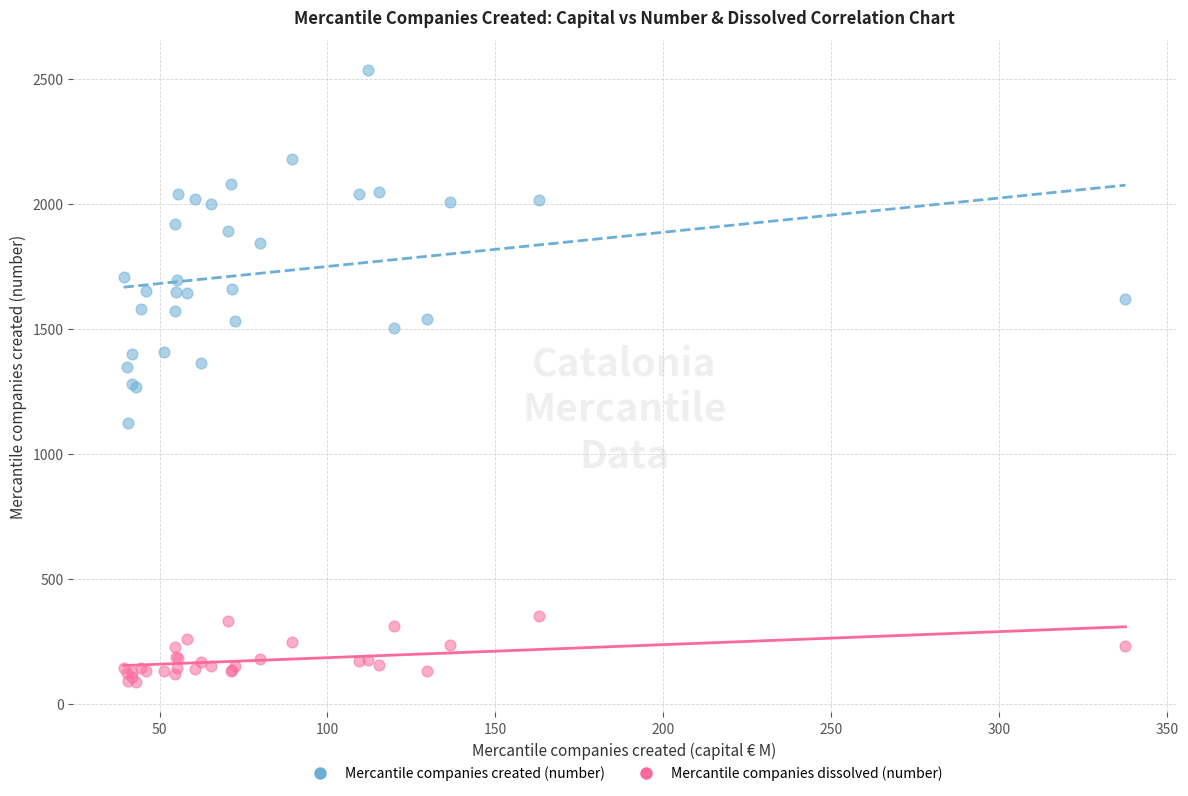

Which series reaches the maximum Y coordinate?

Mercantile companies created (number)